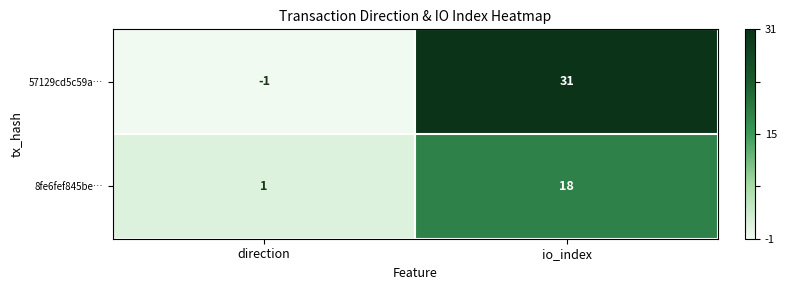

At direction, list the series in order from smallest to largest.

57129cd5c59a…, 8fe6fef845be…